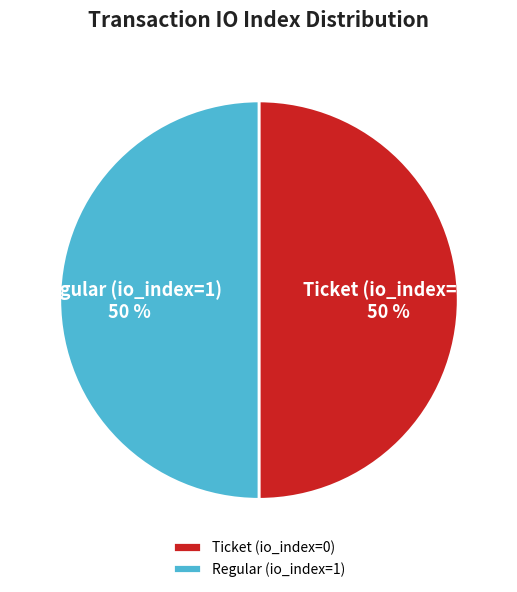

To the nearest percent, what percentage of the pie is Regular (io_index=1)?

50%